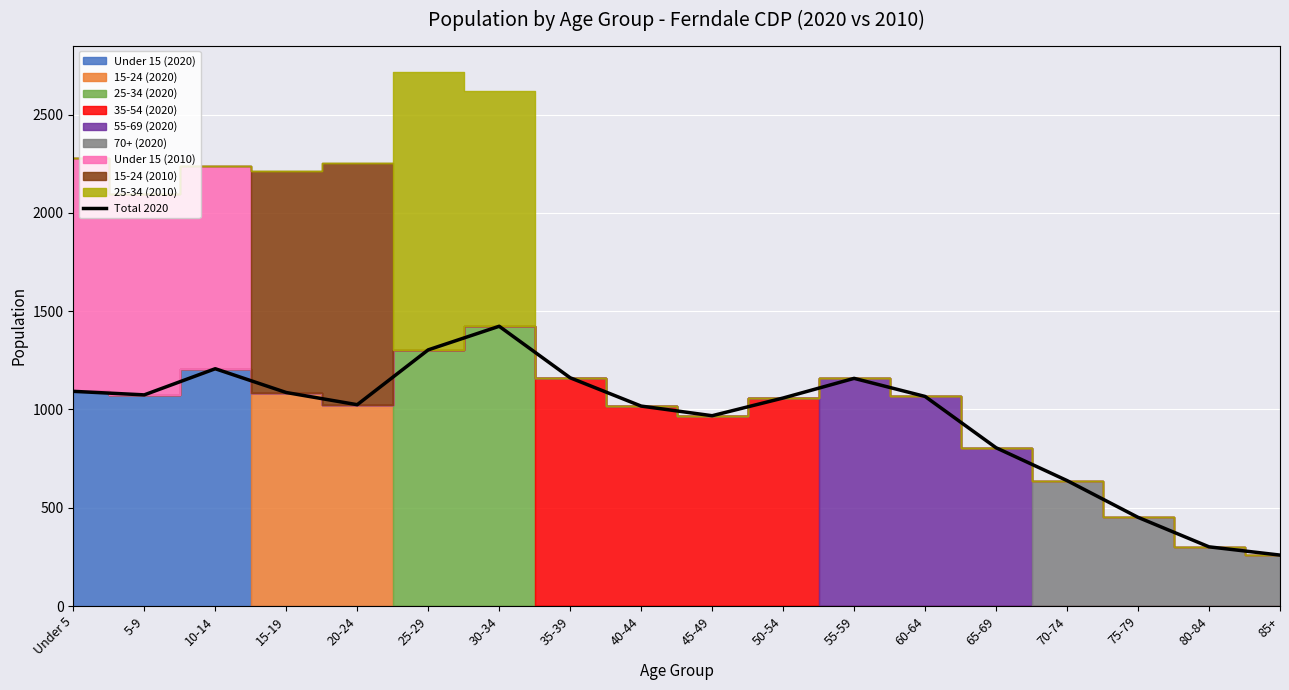

True or false: the data shows 1086 at 15-19.

True